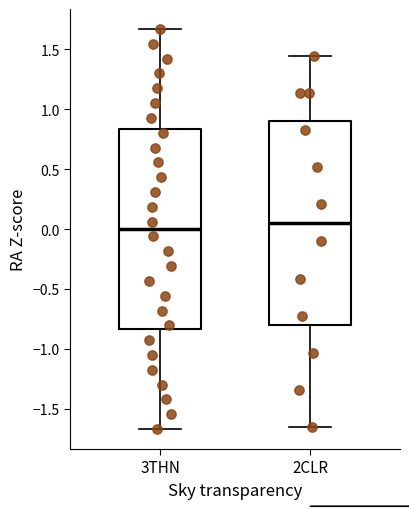

Which box's median line is the lowest?

3THN